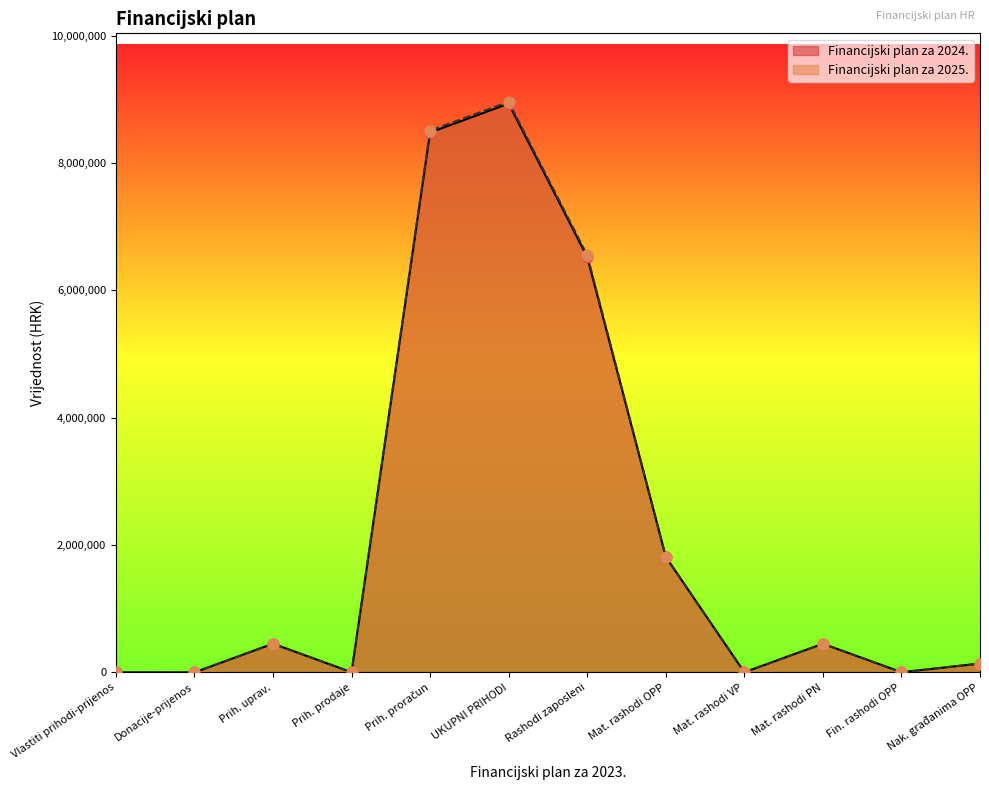

What are all the series names shown in the legend?

Financijski plan za 2024., Financijski plan za 2025.